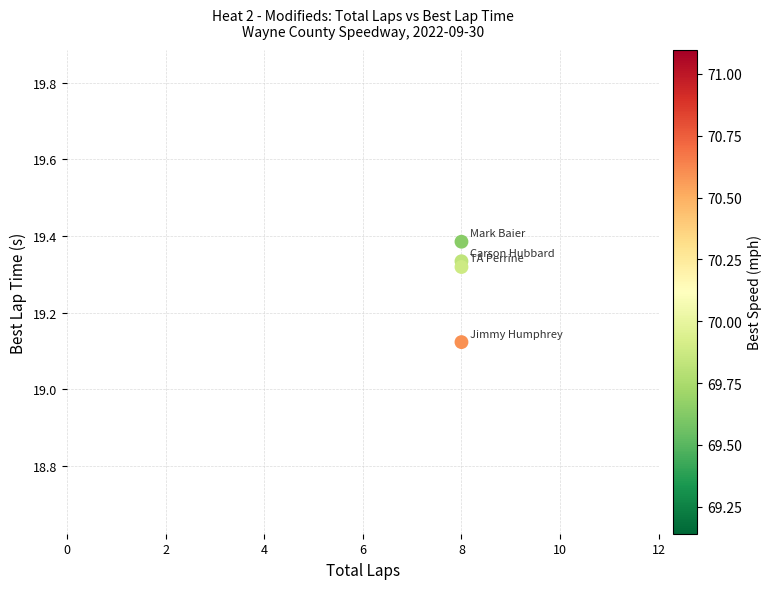

What is the average X value?

8.0